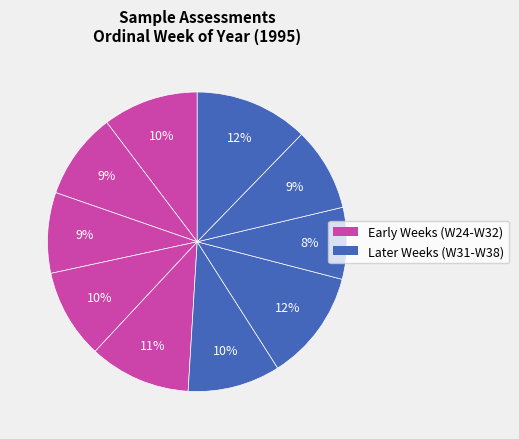

What is the largest slice in the pie chart?

W38